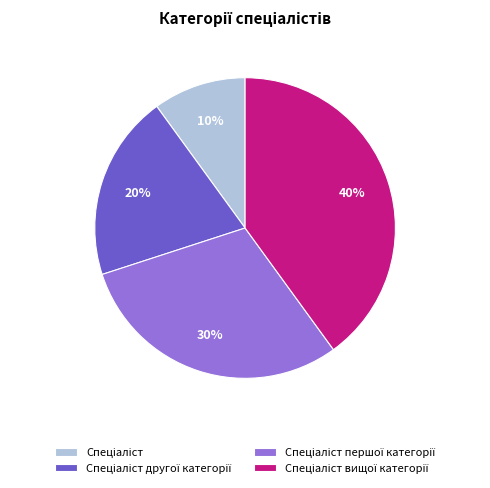

Does any single category account for the majority?

No